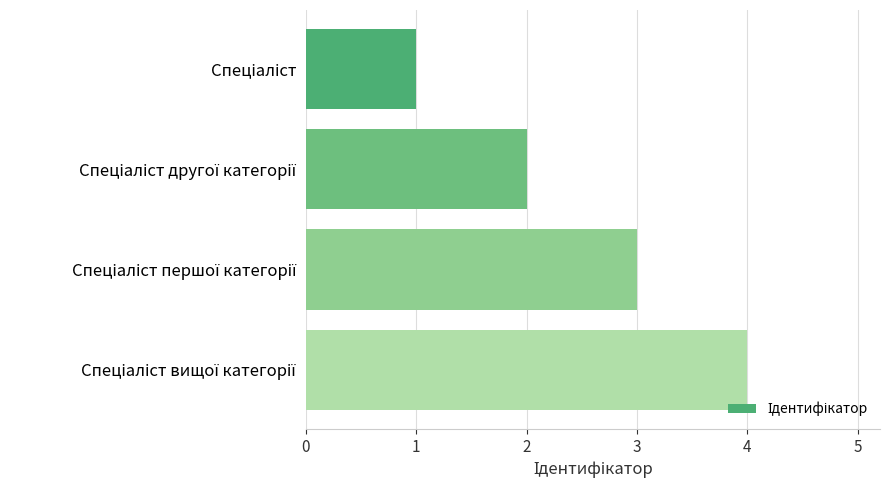

What is the sum of all values?

10